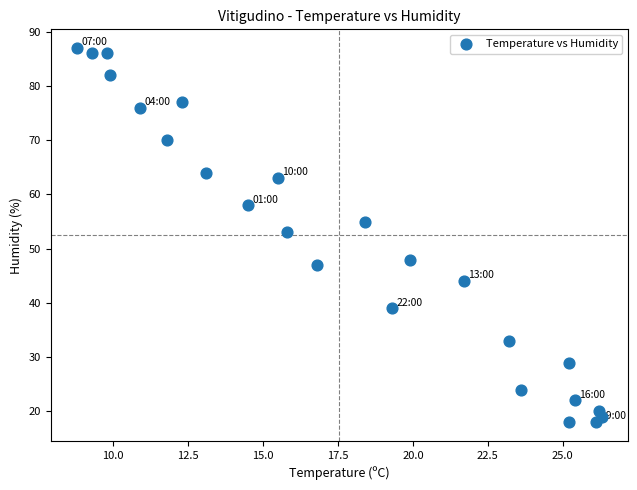

What is the range of Y values (max minus min)?

69